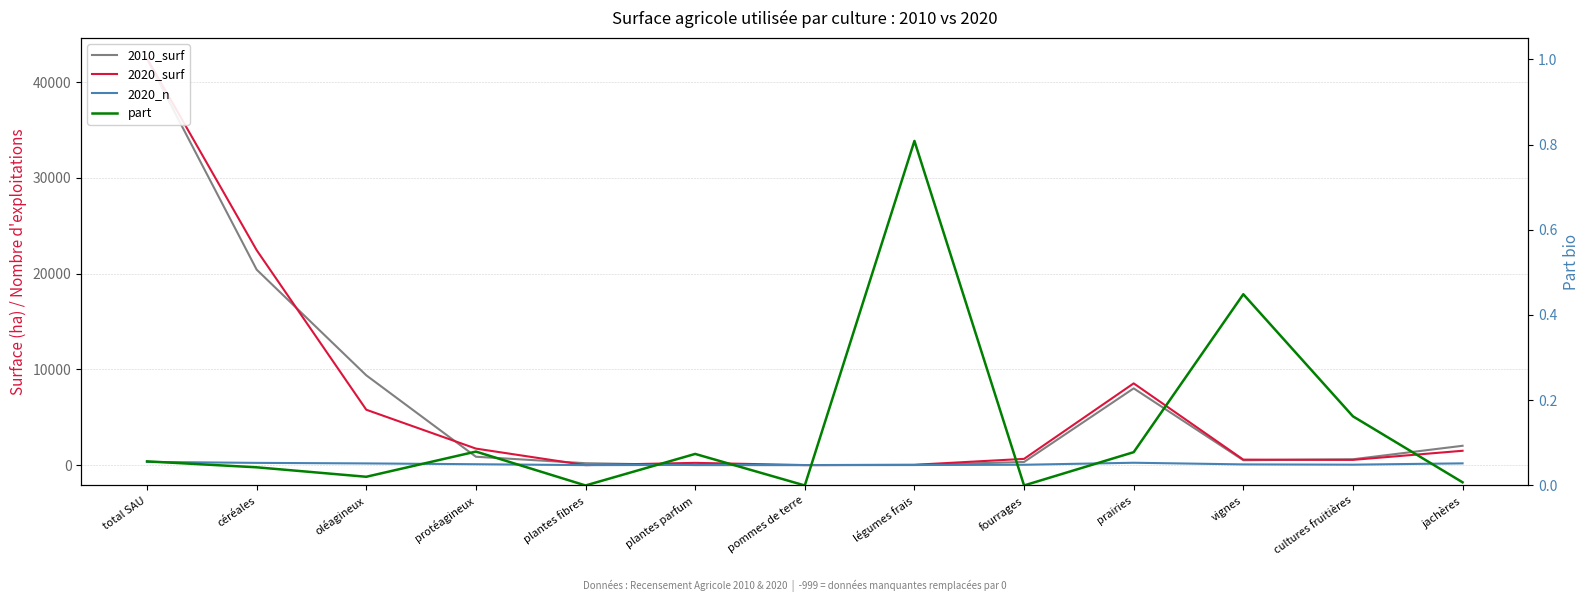

Which series has the largest total across all categories?

2010_surf